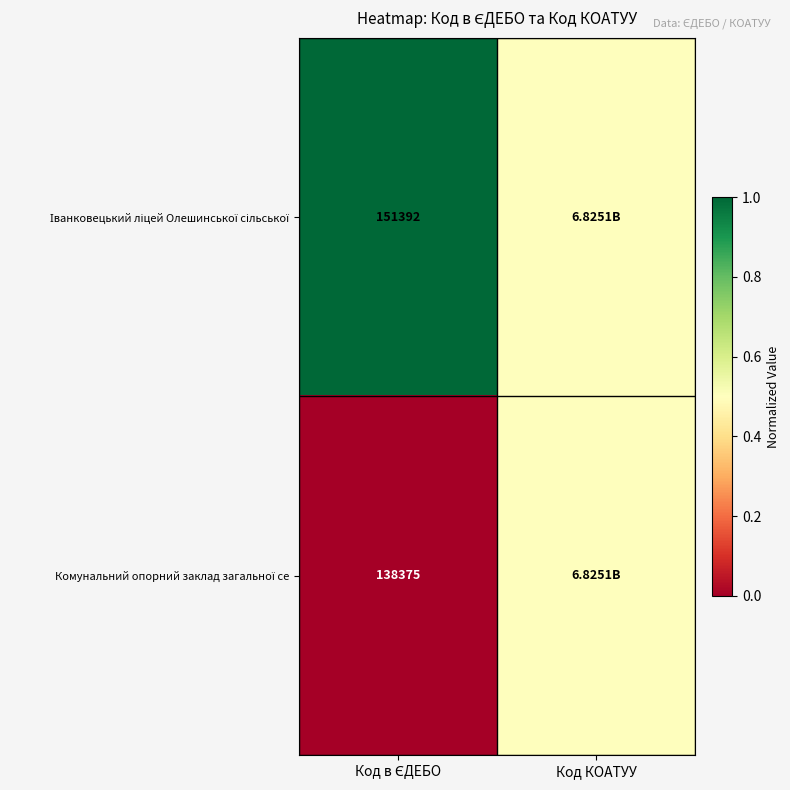

Rank the series at Код КОАТУУ from lowest to highest value.

Іванковецький ліцей Олешинської сільської, Комунальний опорний заклад загальної се